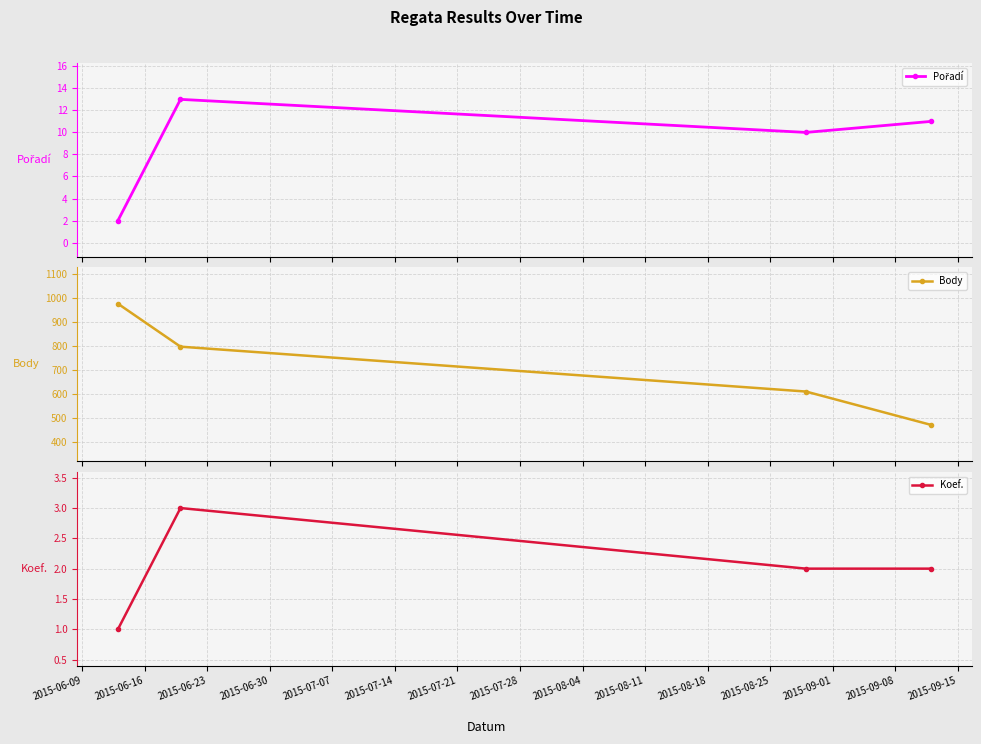

What is the difference between the maximum and second lowest values in the Pořadí series?

3